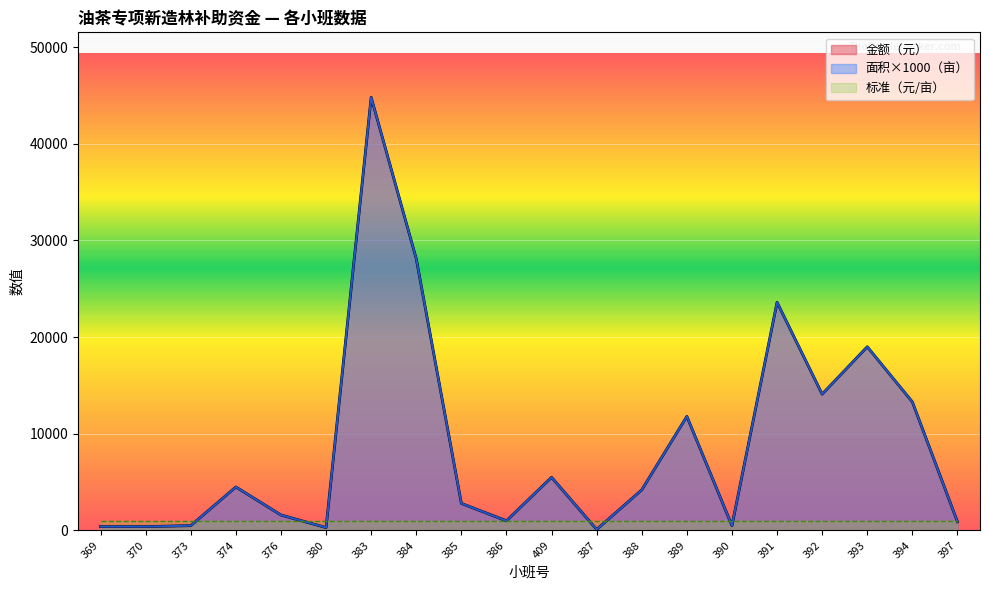

True or false: 面积（亩） has more than 1 interior local peaks.

True